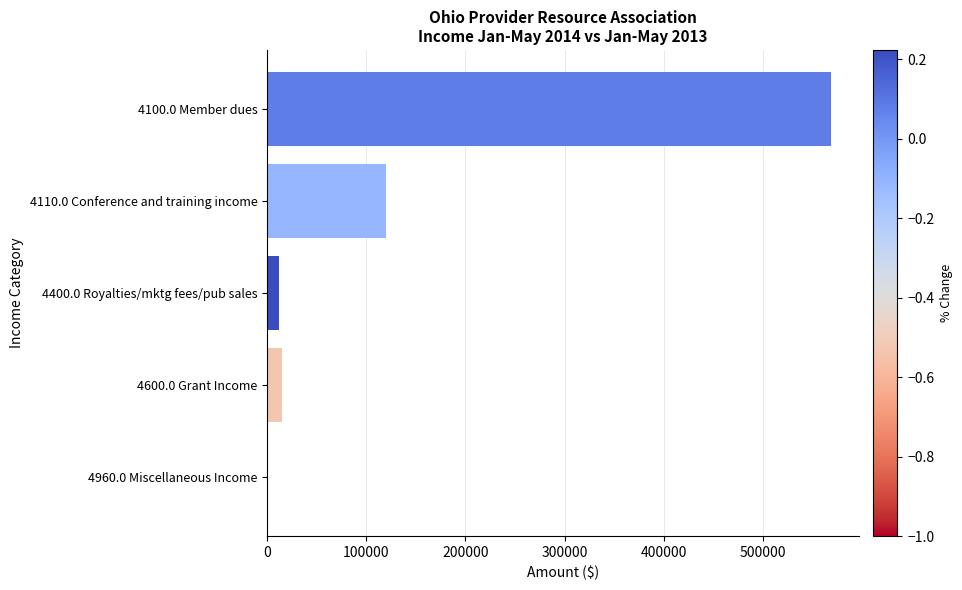

How many series are shown in this chart?

1